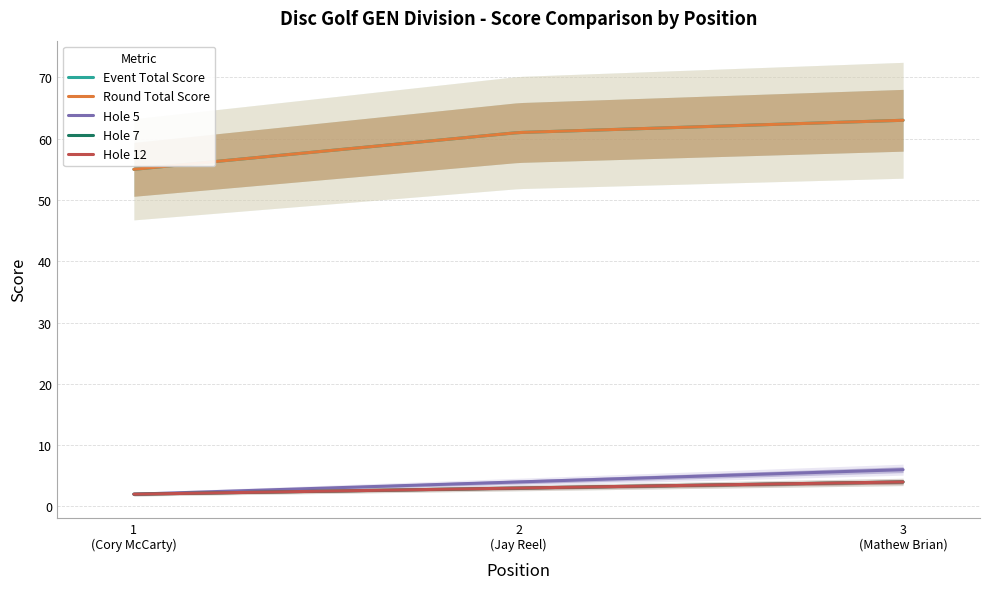

How many categories are shown in the chart?

3